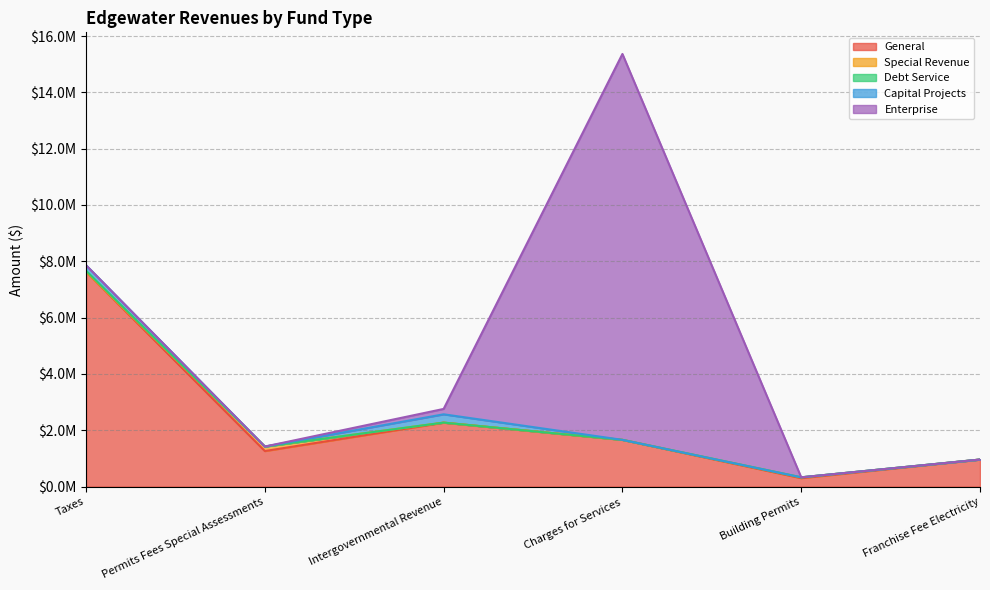

True or false: Enterprise has more than 0 interior local peaks.

True